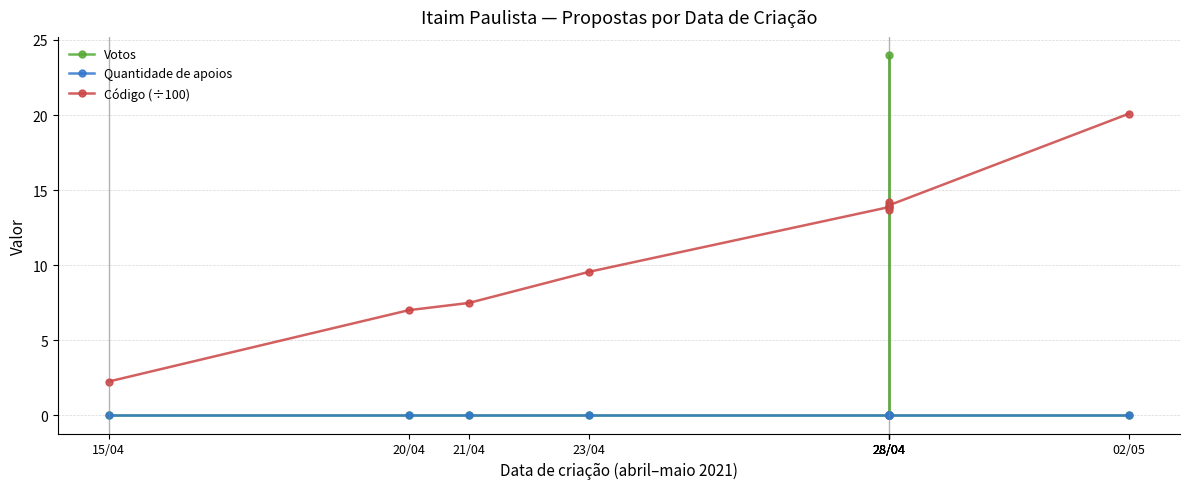

At which category is the sum across all series the highest?

28/04